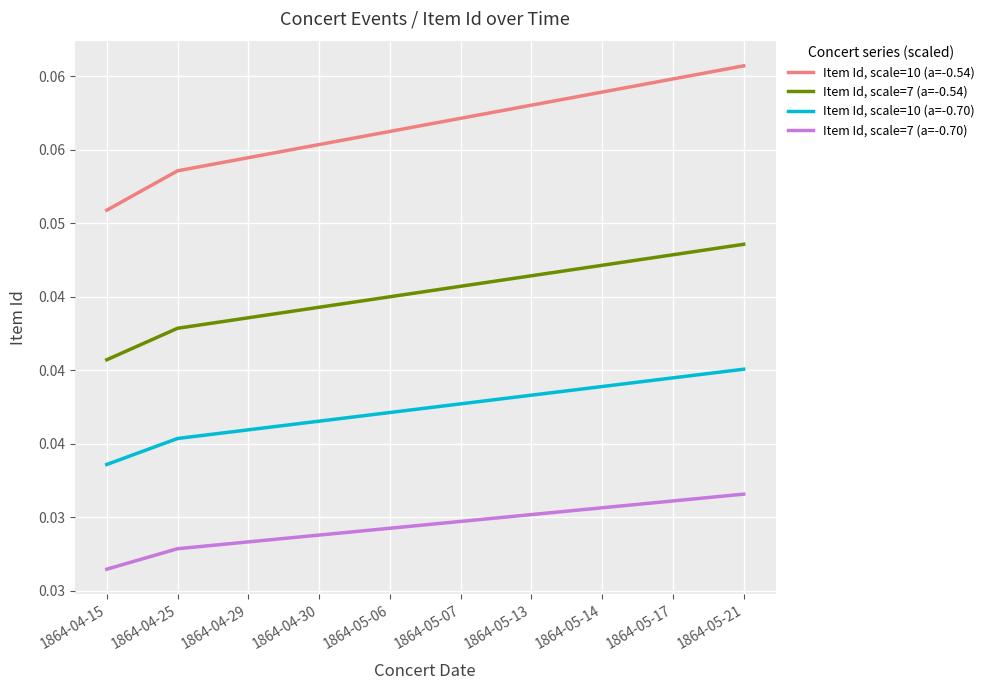

Is this an area chart (filled region under the line)?

No